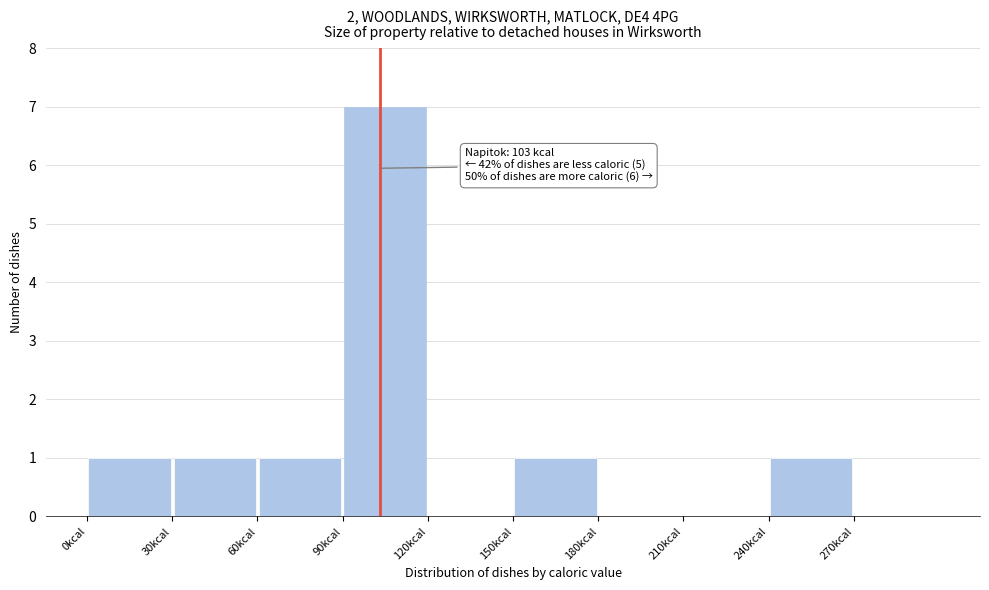

Which range on the x-axis has the tallest bar?

90 to 120